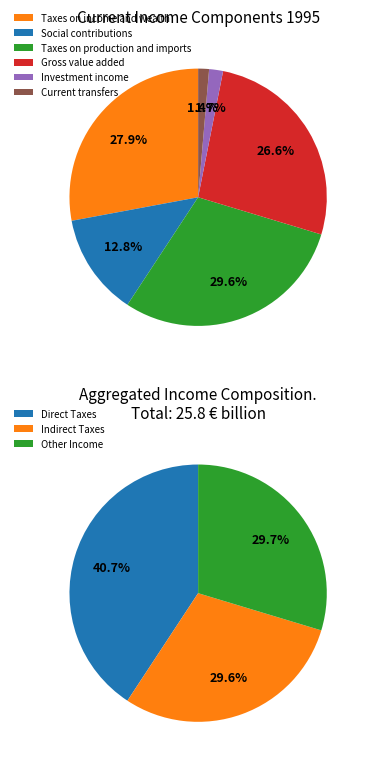

Count the number of slices in the pie.

6